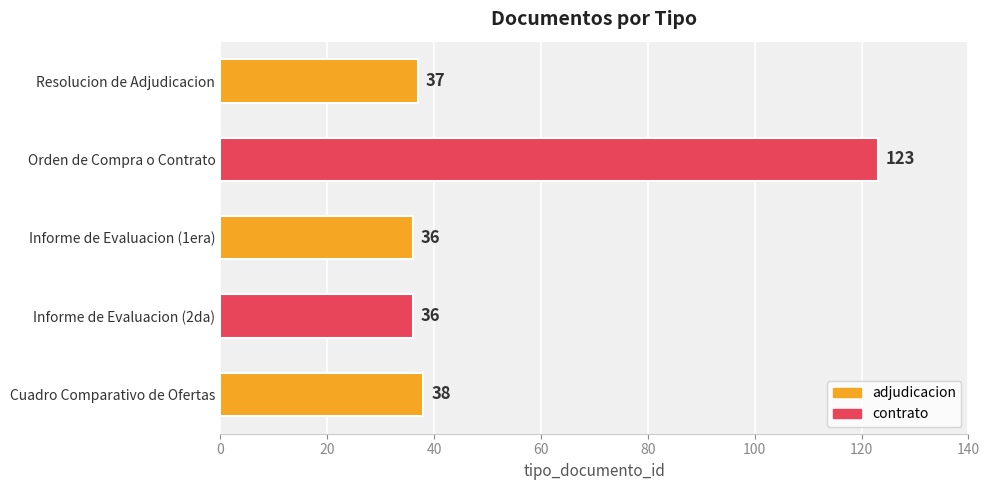

How many series are shown in this chart?

1